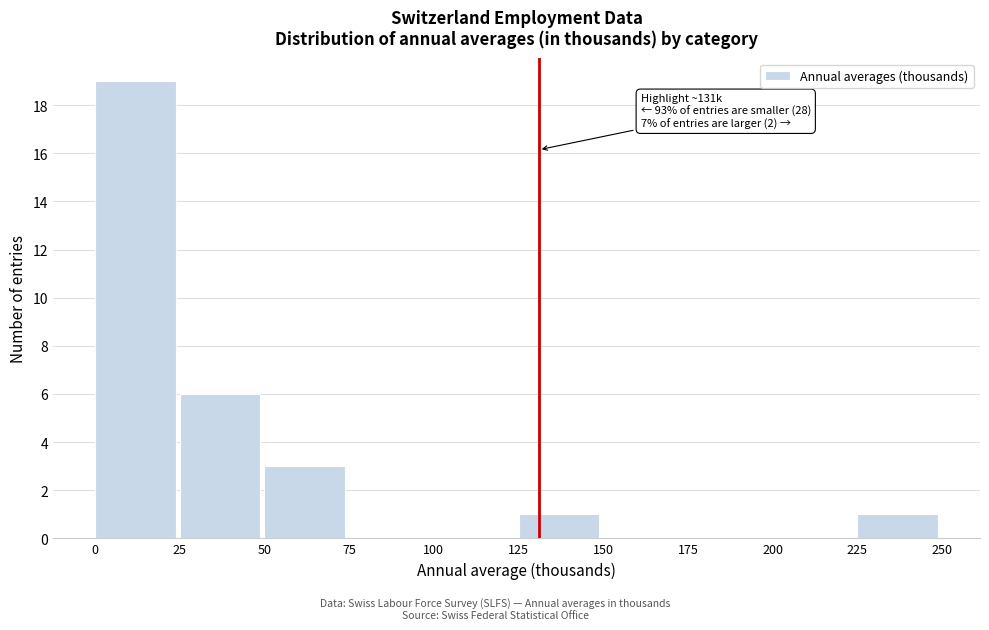

Which range on the x-axis has the tallest bar?

0 to 25